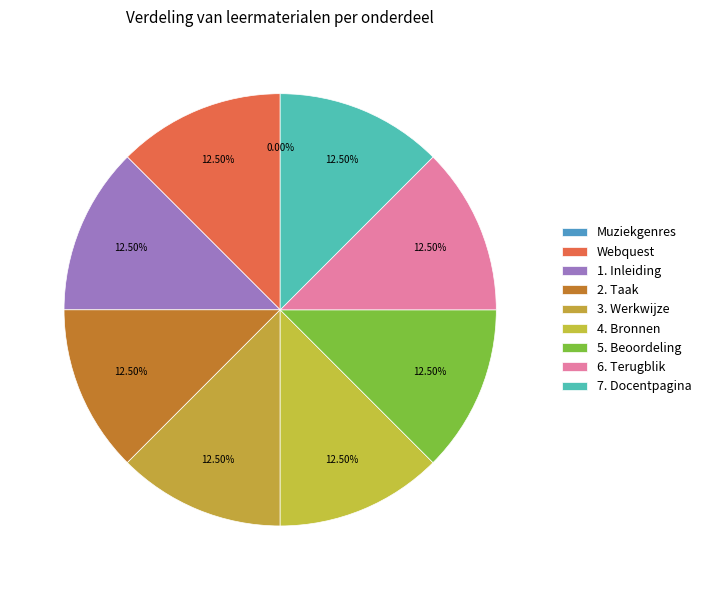

Count the number of slices in the pie.

9